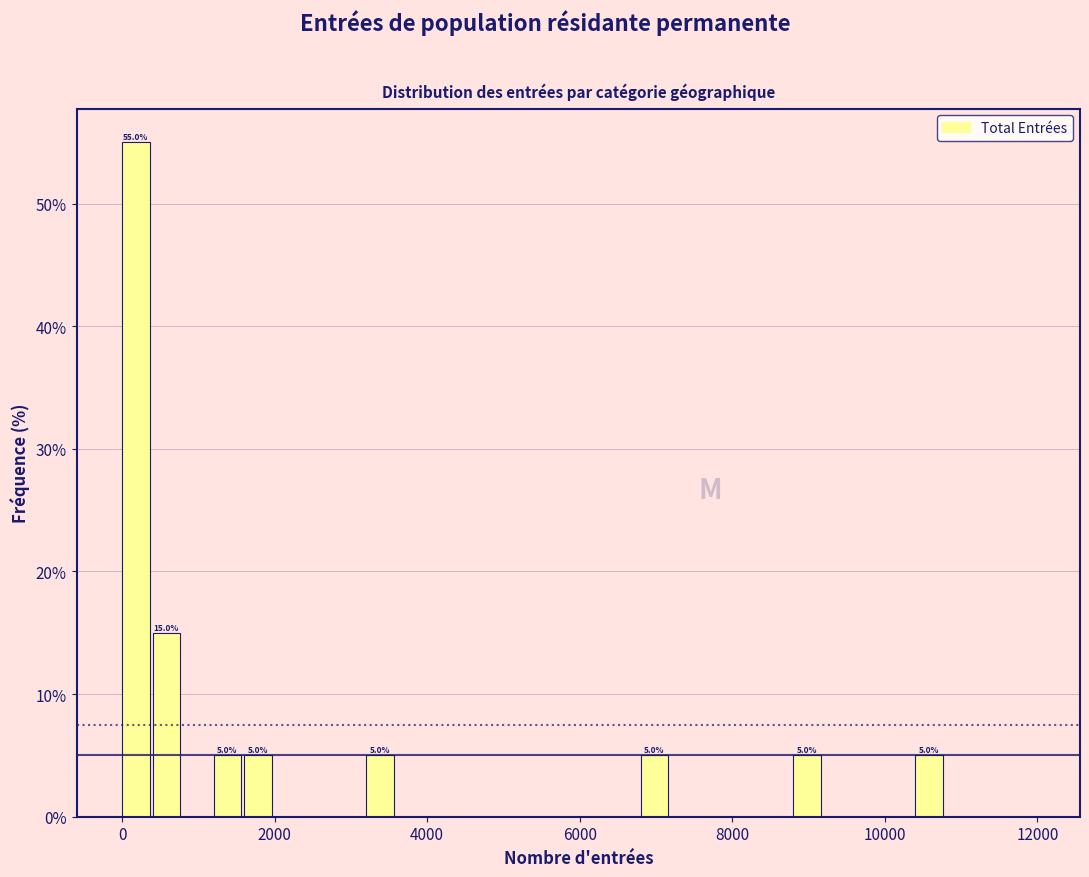

Around what value on the x-axis is the tallest bar? Give the approximate position of its centre, as read against the axis.

200